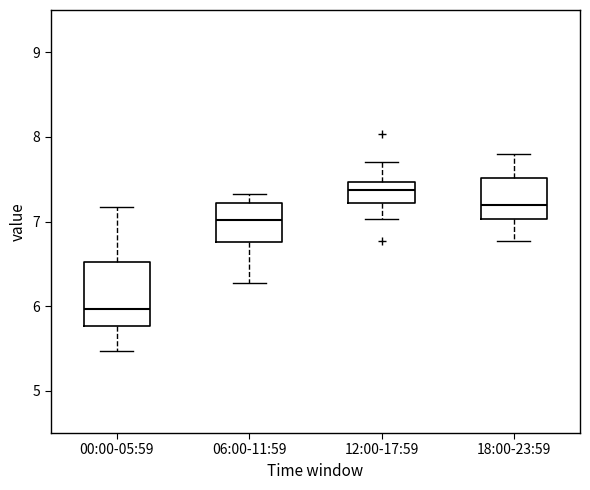

Reading left to right, transcribe this box plot: for each box, give where its median line is, the range the box spans, and where its two whiskers end, as read against the y-axis. The values are not printed on the chart, so give them approximately, as read against the axis.

00:00-05:59: median 6.0, box 5.8 to 6.5, whiskers 5.5 to 7.2
06:00-11:59: median 7.0, box 6.8 to 7.2, whiskers 6.3 to 7.3
12:00-17:59: median 7.4, box 7.2 to 7.5, whiskers 7.0 to 7.7
18:00-23:59: median 7.2, box 7.0 to 7.5, whiskers 6.8 to 7.8